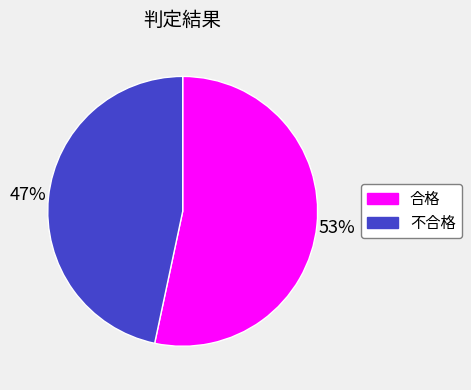

Count the number of slices in the pie.

2